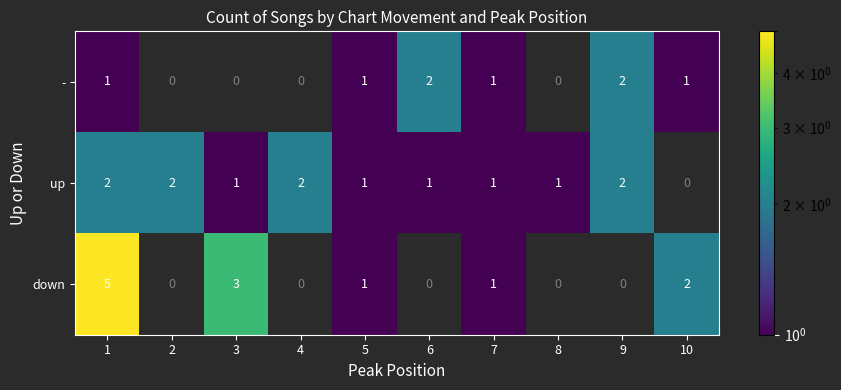

Reading right to left, list all the values displayed in this chart.

-: 10=1	9=2	8=0	7=1	6=2	5=1	4=0	3=0	2=0	1=1
up: 10=0	9=2	8=1	7=1	6=1	5=1	4=2	3=1	2=2	1=2
down: 10=2	9=0	8=0	7=1	6=0	5=1	4=0	3=3	2=0	1=5